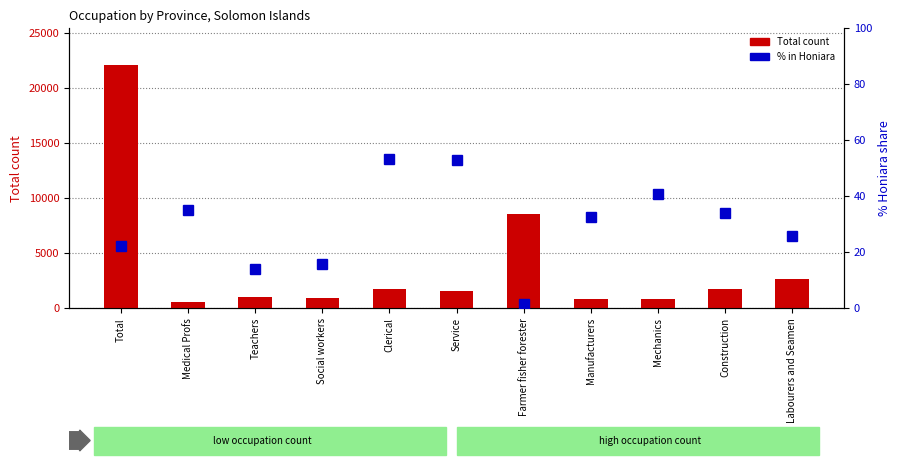

At which category is the sum across all series the highest?

Total